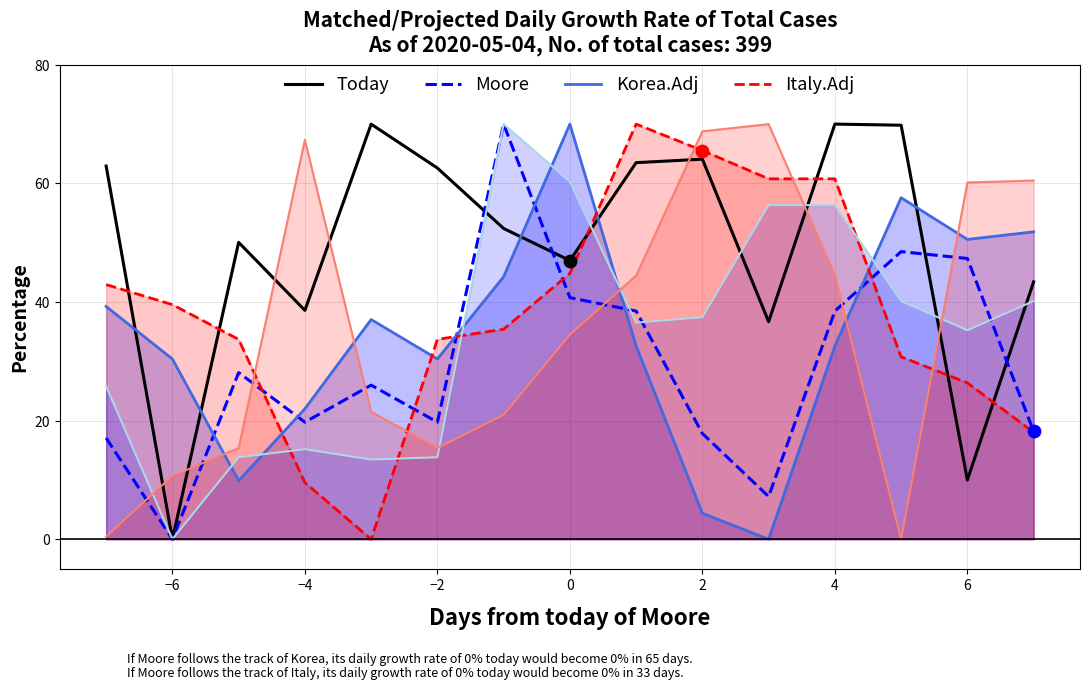

Which series reaches the minimum Y coordinate?

Today